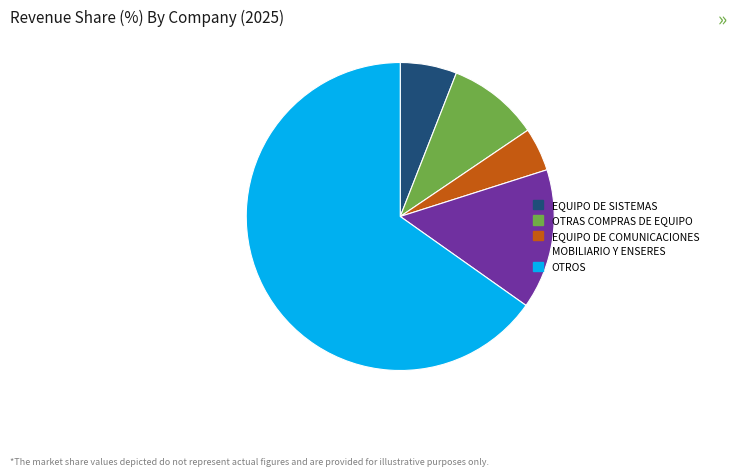

Count the number of slices in the pie.

5